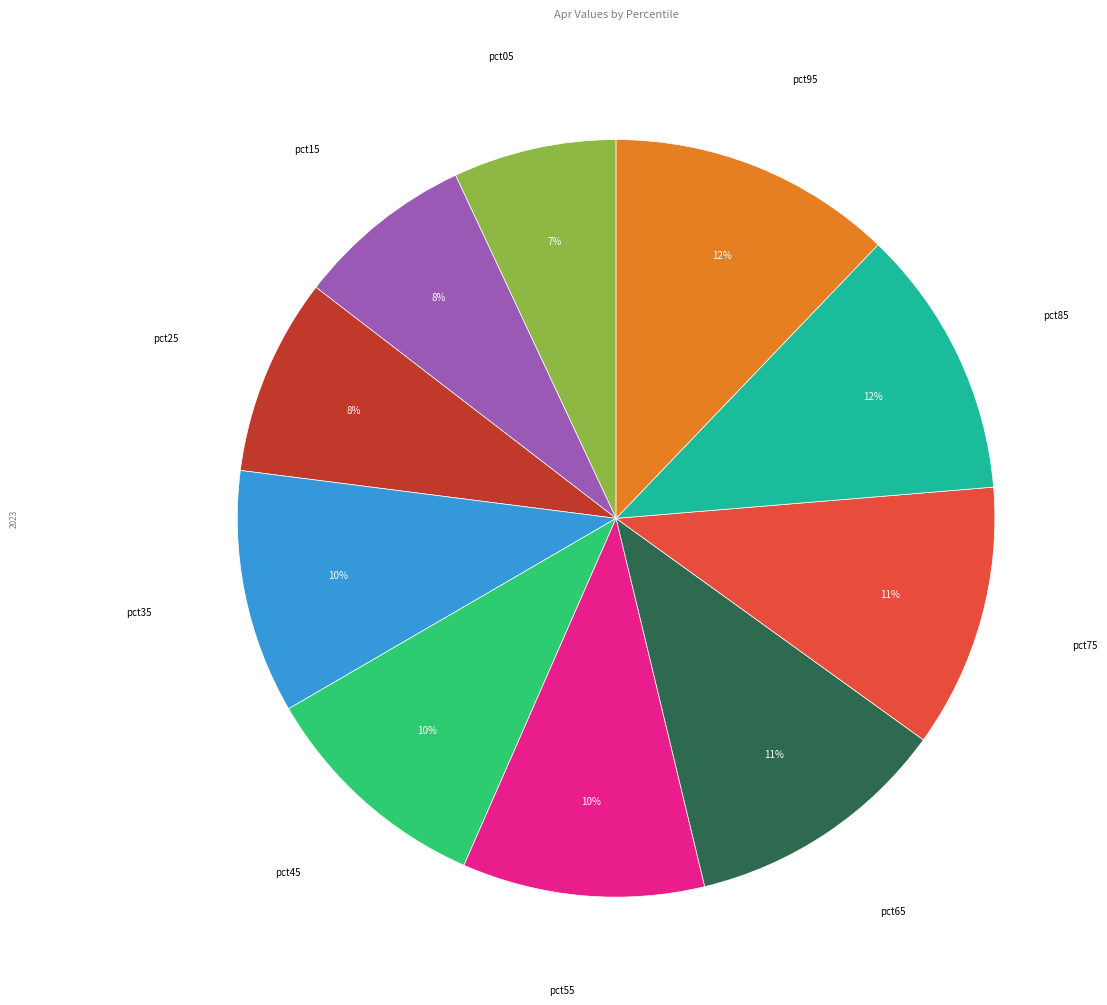

To the nearest percent, what percentage of the pie is pct15?

8%